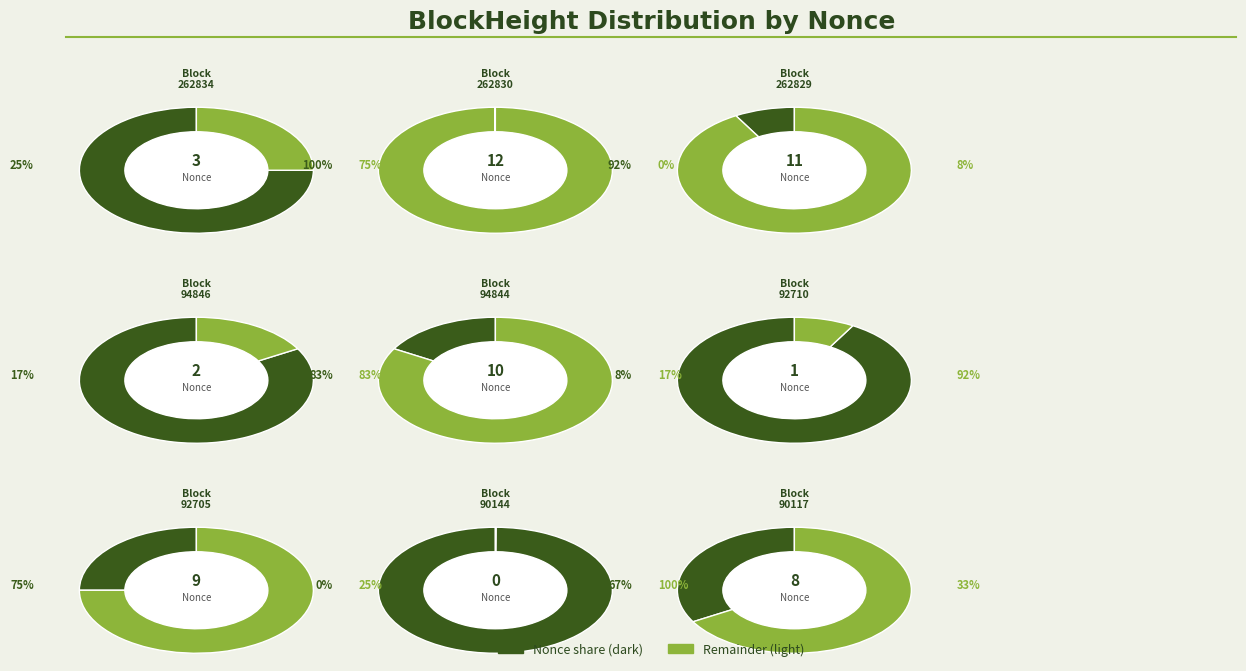

Which slice is the largest?

262830